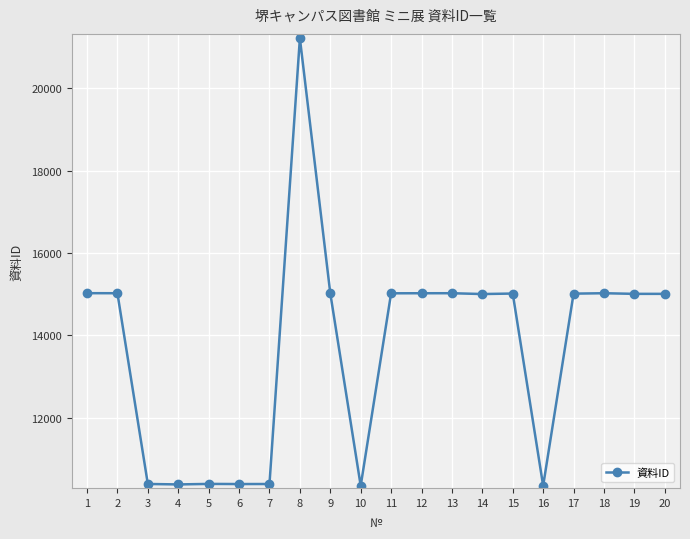

Which category has the highest value across all series?

8